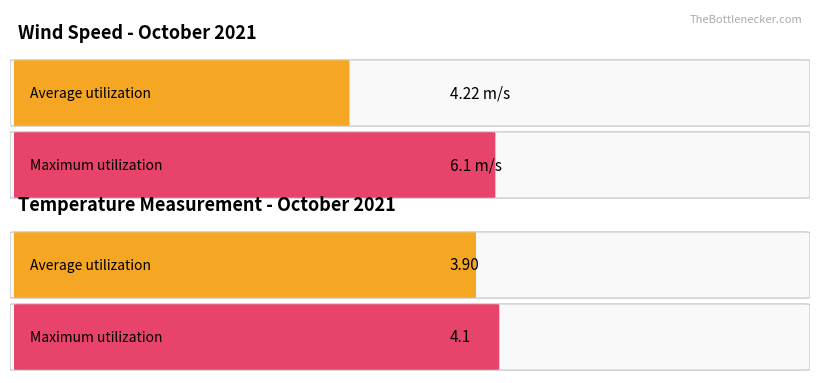

Rank the series by their maximum value, from highest to lowest.

Maximum utilization, Average utilization